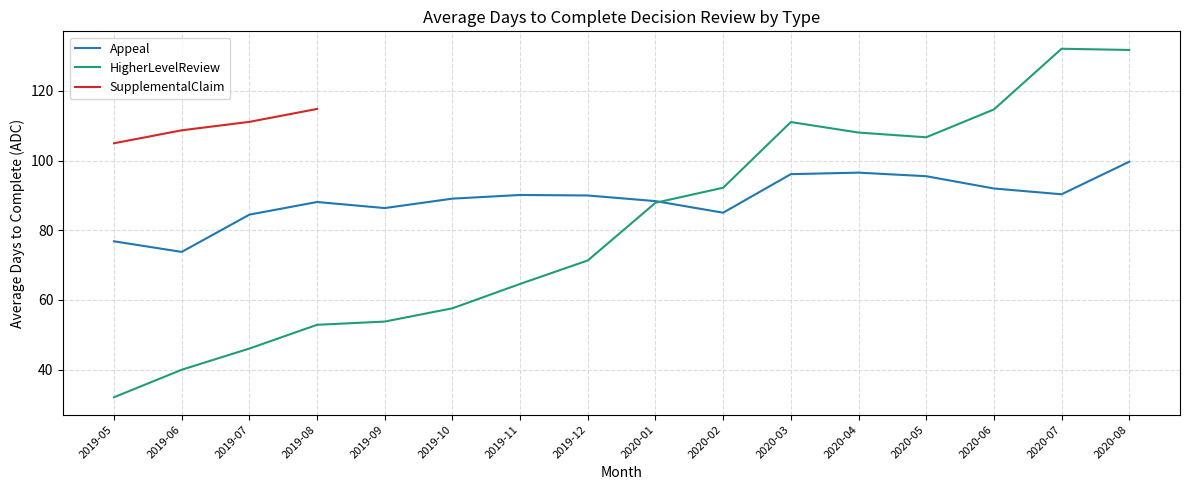

What is the value of the HigherLevelReview point at the 11th from the left?

111.1